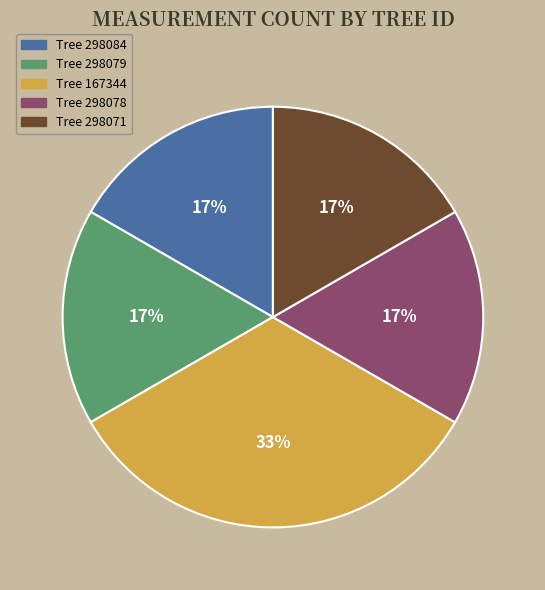

Does any single category account for the majority?

No